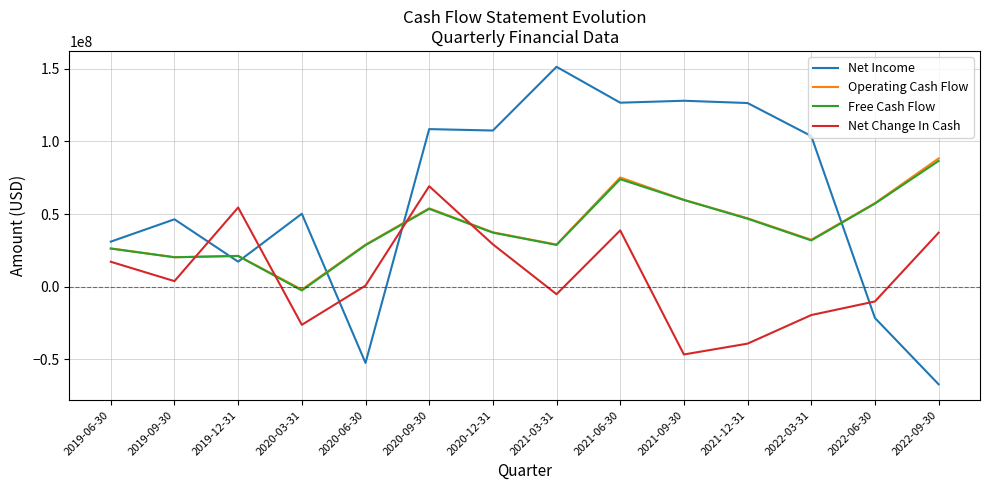

Where does the Free Cash Flow series first go above 37179000?

2020-09-30